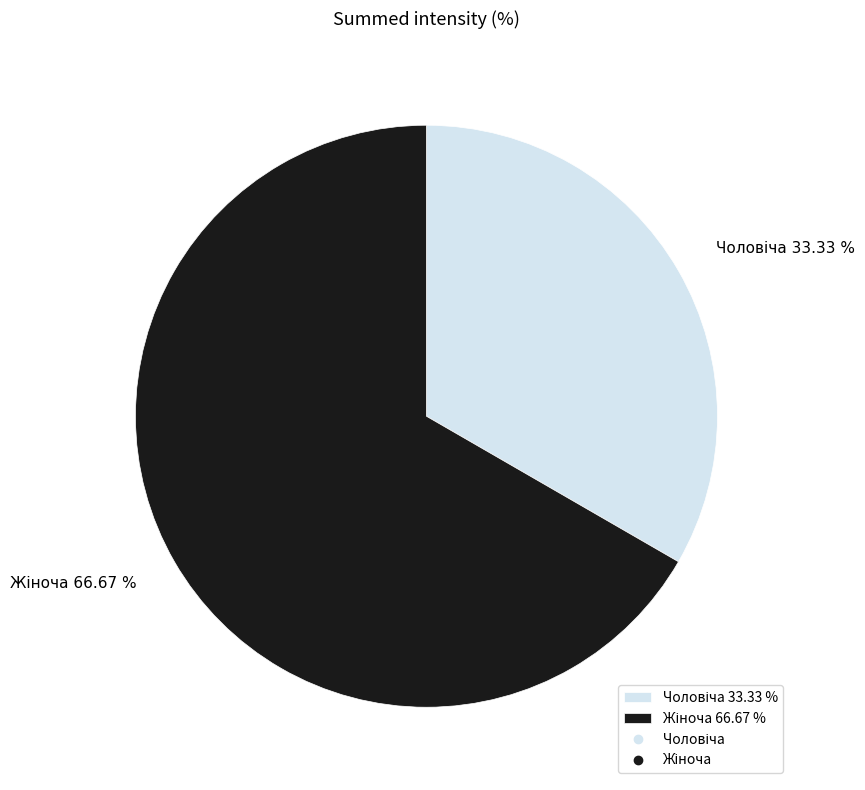

Is there any slice that represents more than half of the pie?

Yes